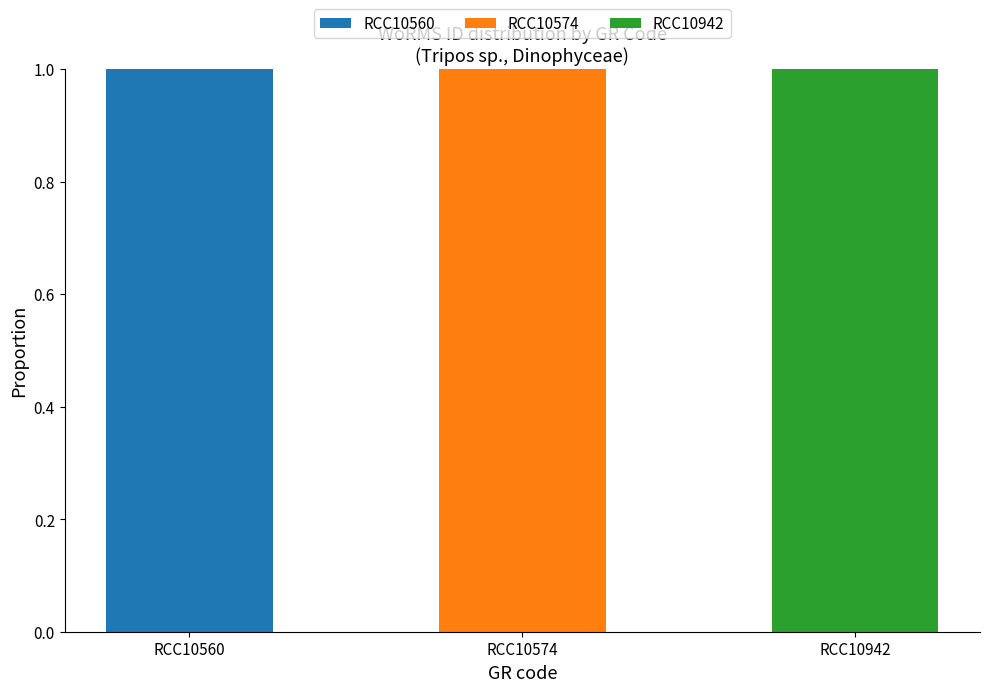

What is the total value across all series at RCC10574?

1